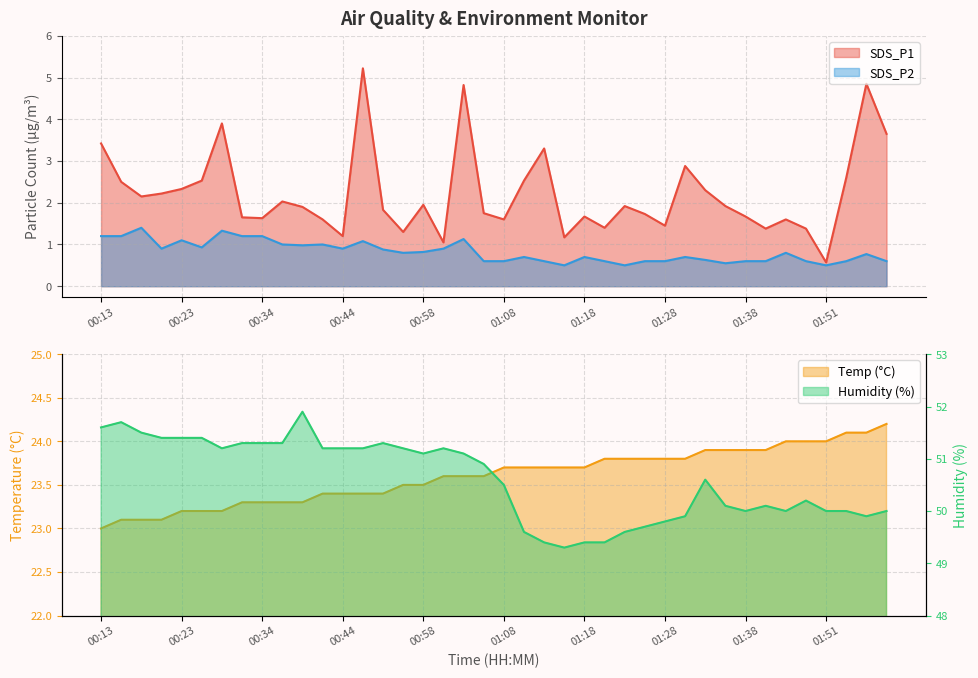

The Temp series shows 23.8 at 01:30. True or false?

True